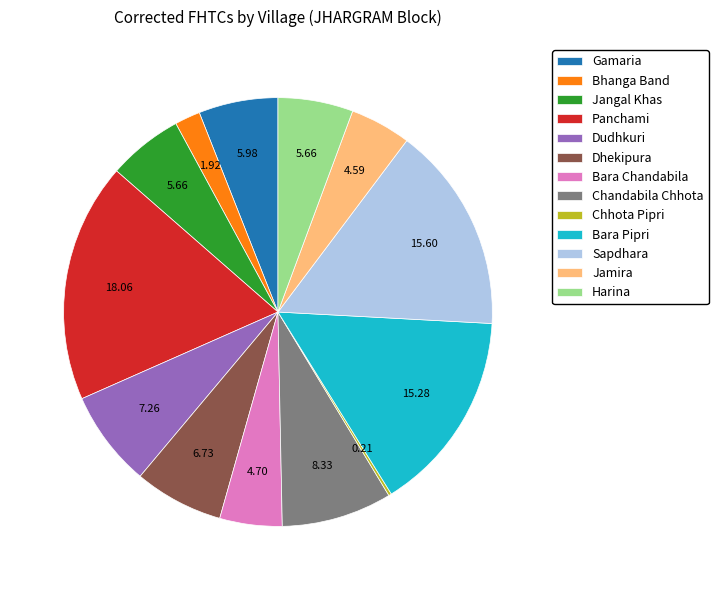

Between Sapdhara and Gamaria, which is larger?

Sapdhara